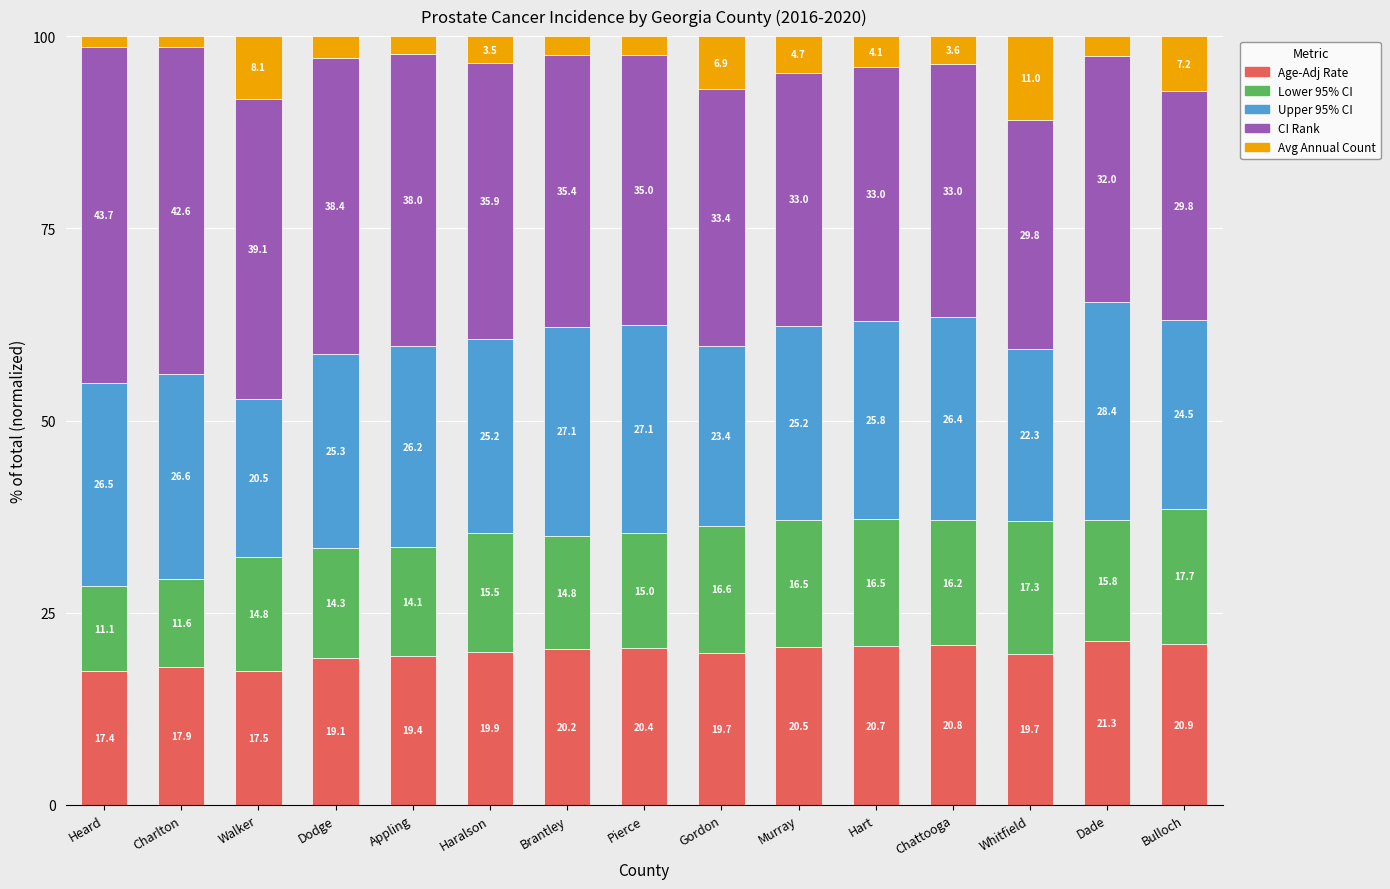

What is the average value of the Age-Adj Rate series?

19.7